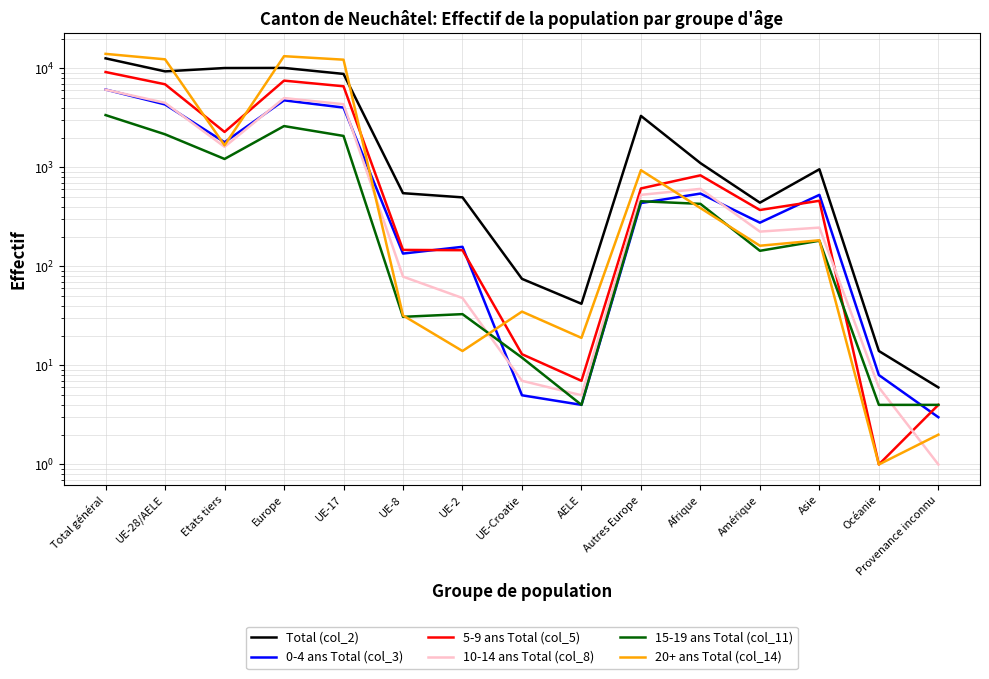

What is the minimum value shown in the chart?

1